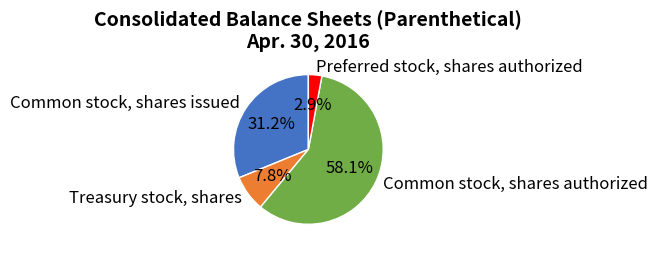

Is there any slice that represents more than half of the pie?

Yes